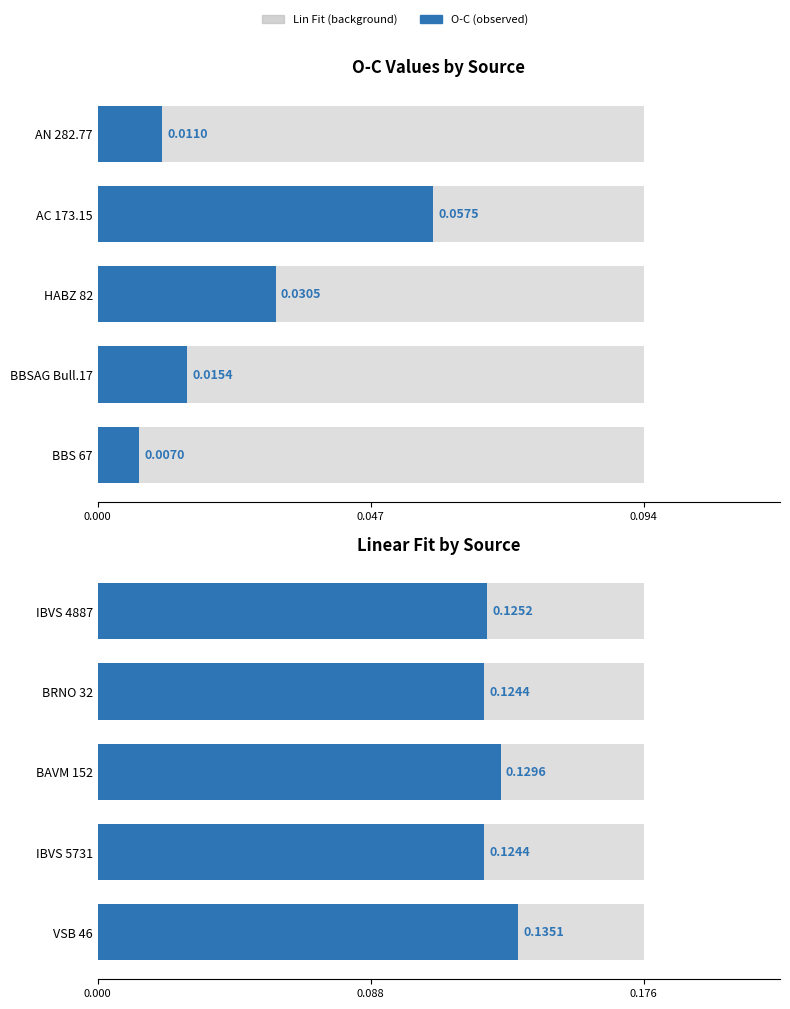

At how many categories does at least one series exceed 0?

5